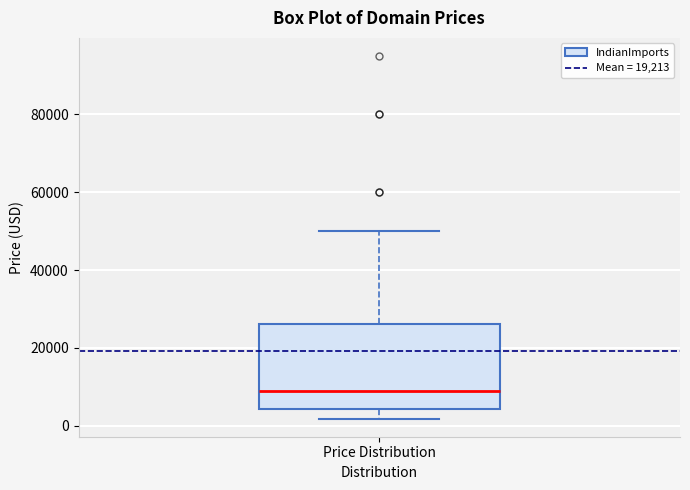

Transcribe this box plot: give where the median line is, the range the box spans, and where the two whiskers end, as read against the y-axis. The values are not printed on the chart, so give them approximately, as read against the axis.

median 8000, box 4000 to 26000, whiskers 2000 to 50000